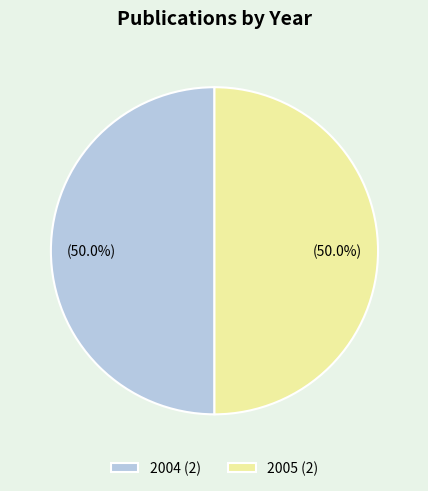

What percentage is NOT represented by 2005 (2)?

50.0%